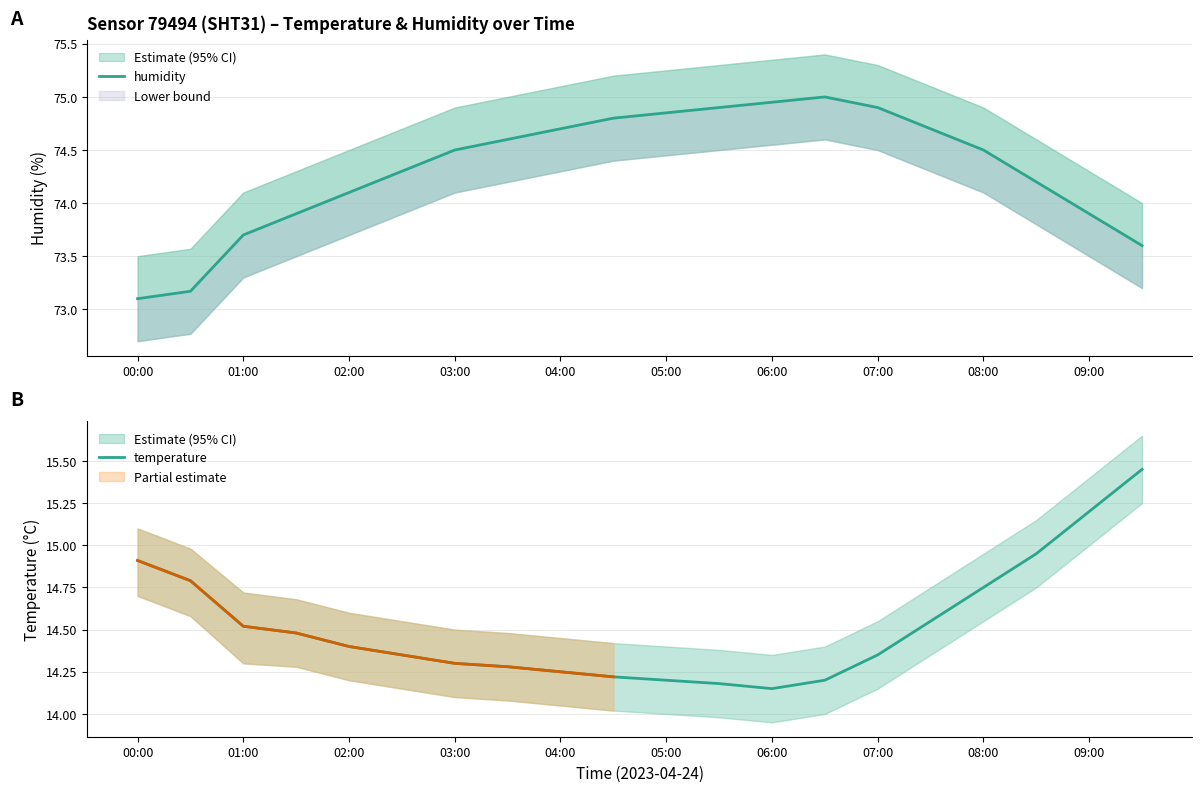

Reading left to right, extract all data points from this chart.

humidity: 73.1	73.2	73.7	73.9	74.1	74.3	74.5	74.6	74.7	74.8	74.8	74.9	75.0	75.0	74.9	74.7	74.5	74.2	73.9	73.6
temperature: 14.9	14.8	14.5	14.5	14.4	14.3	14.3	14.3	14.2	14.2	14.2	14.2	14.2	14.2	14.3	14.6	14.8	14.9	15.2	15.4